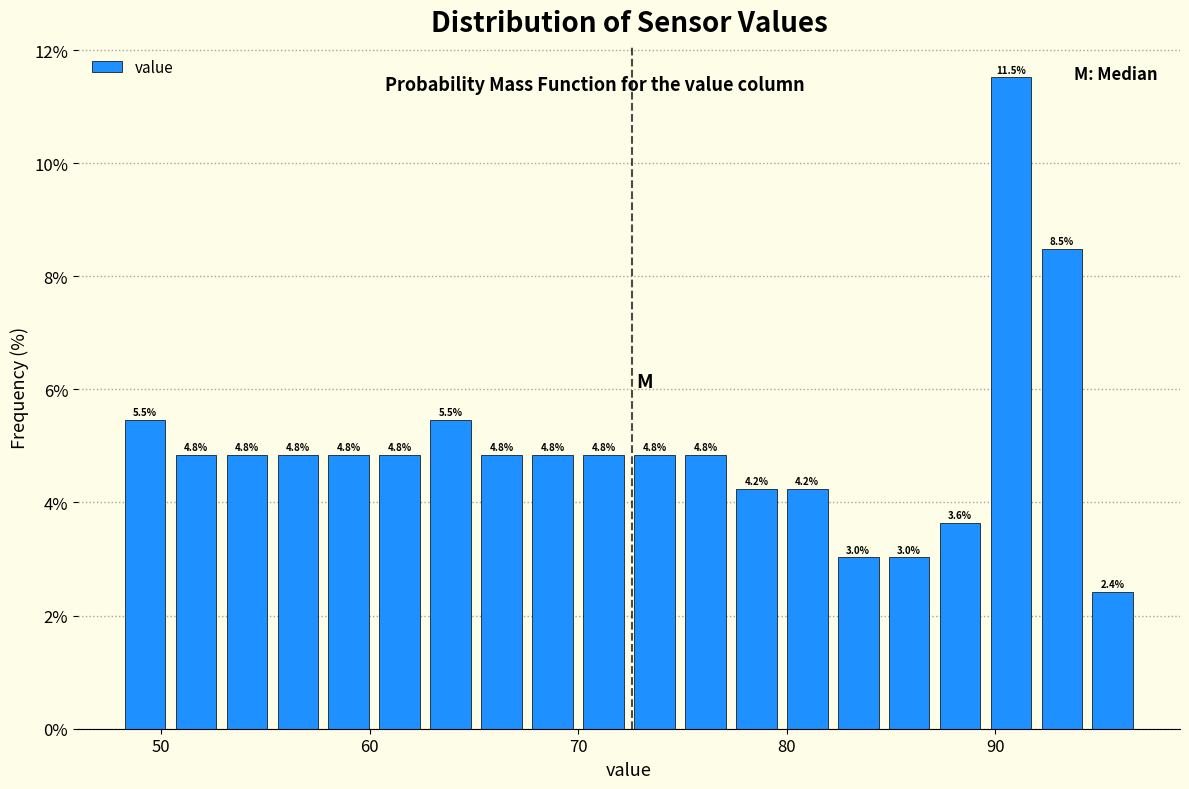

Around what value on the x-axis is the tallest bar? Give the approximate position of its centre, as read against the axis.

91